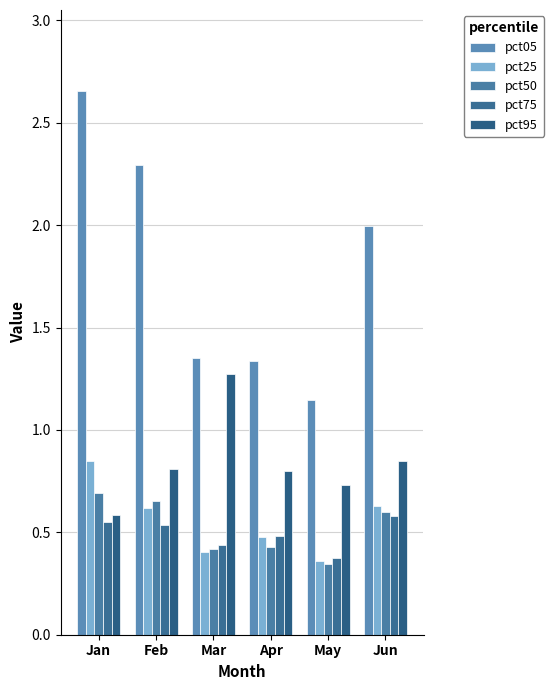

Which series has the largest total across all categories?

pct05